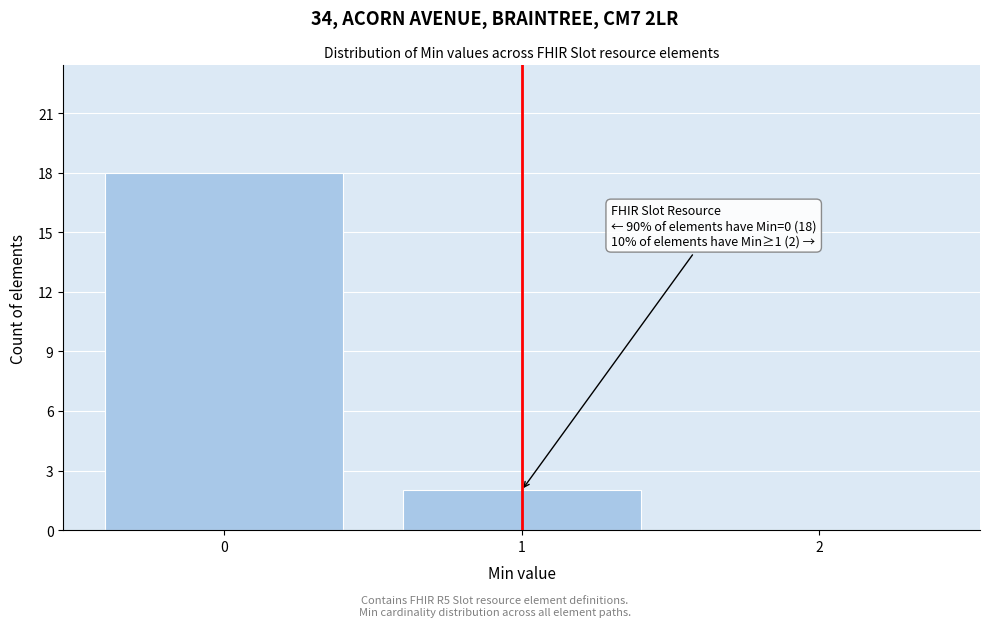

Over which range of the x-axis is the bar tallest?

-0.5 to 0.5